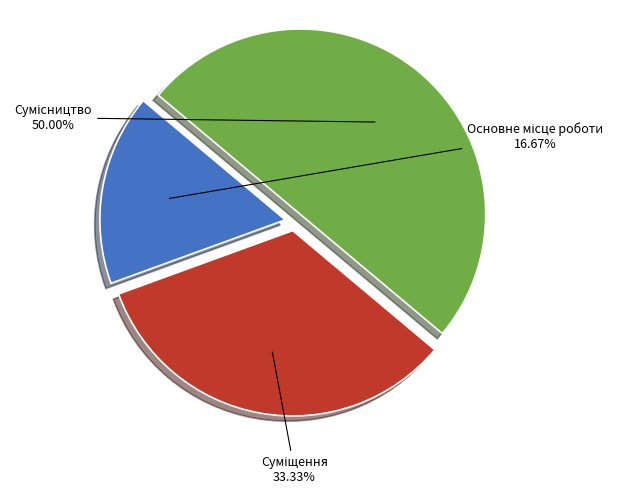

How many segments does this pie chart have?

3